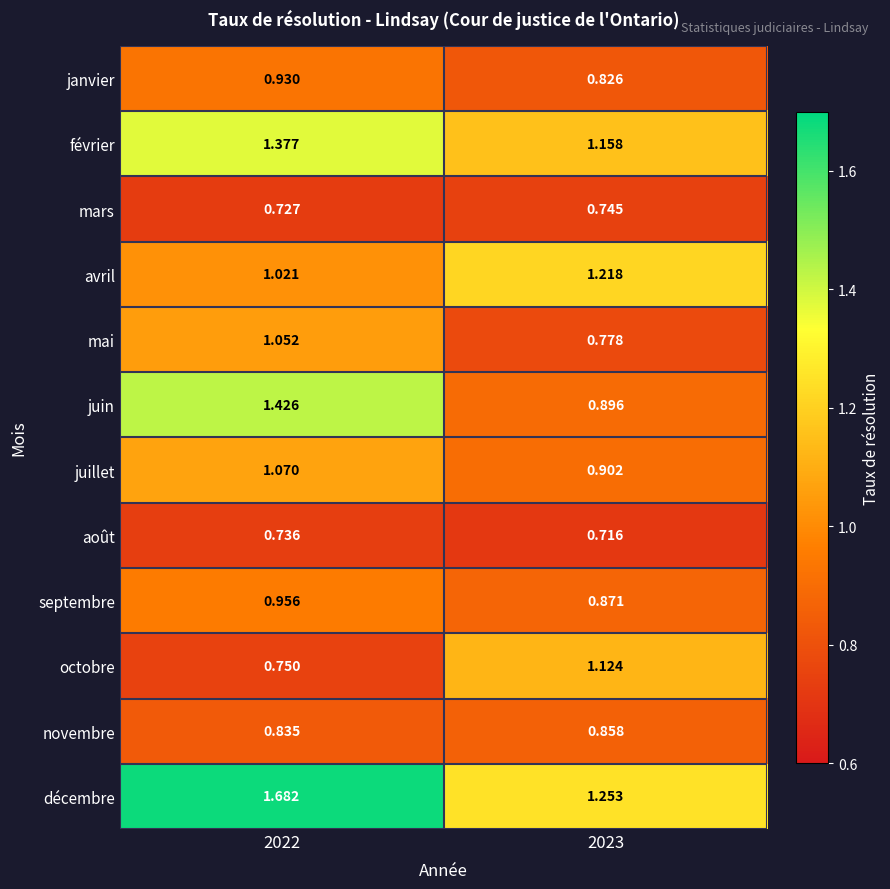

Is the value of février at 2022 greater than the value of juillet at 2022?

Yes